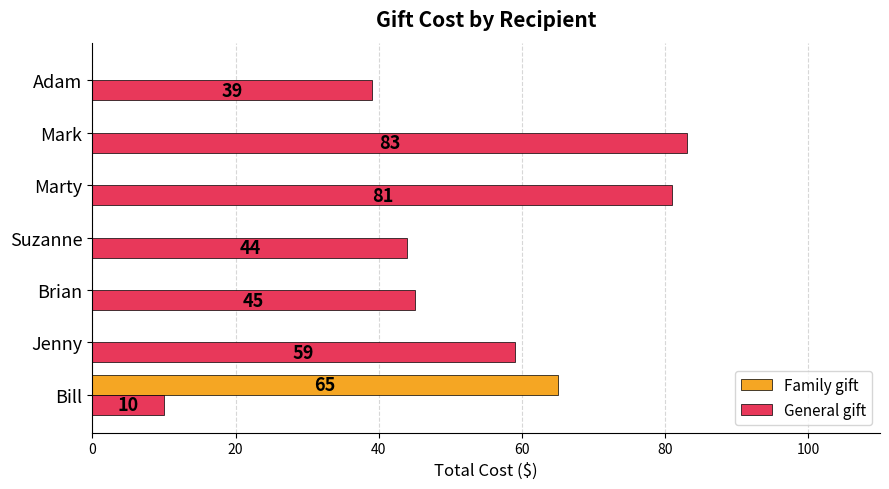

What is the maximum value shown in the chart?

83